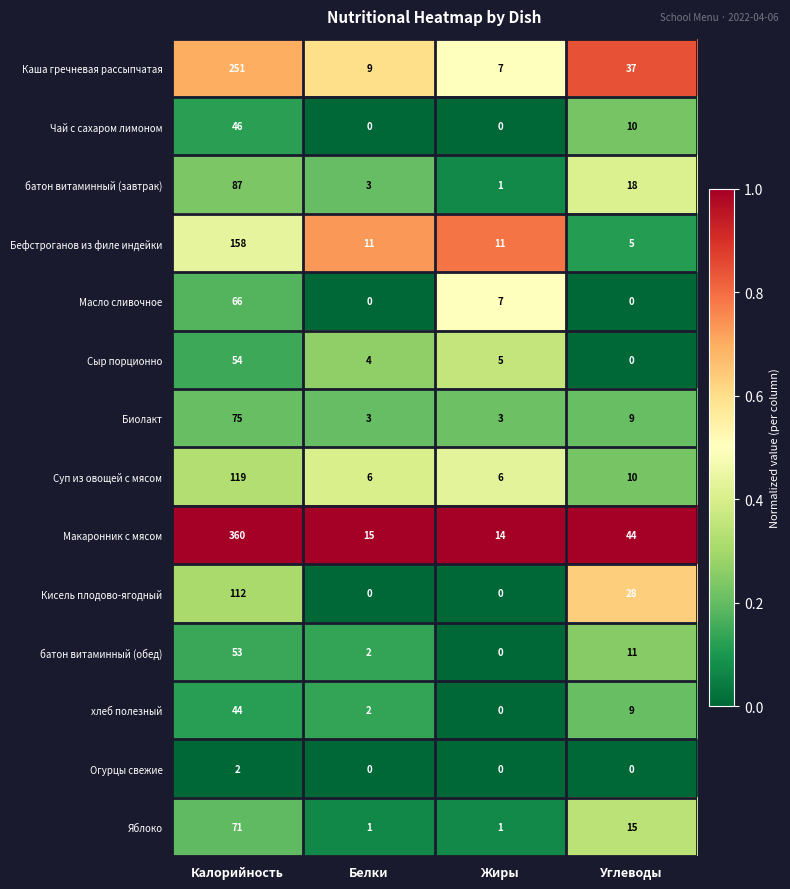

What is the greatest value displayed?

360